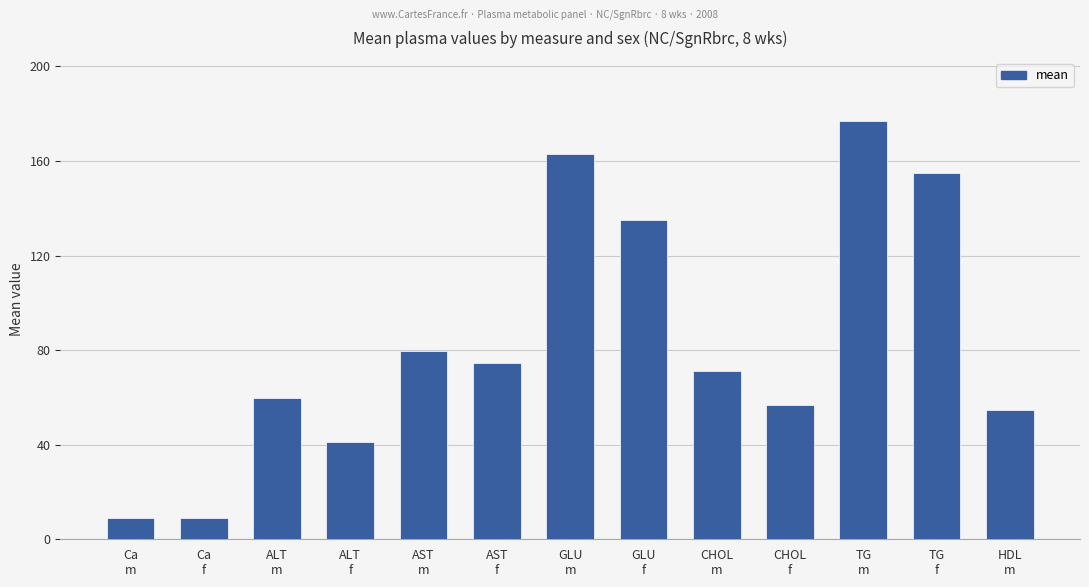

At which label is the value closest to 92?

AST
m